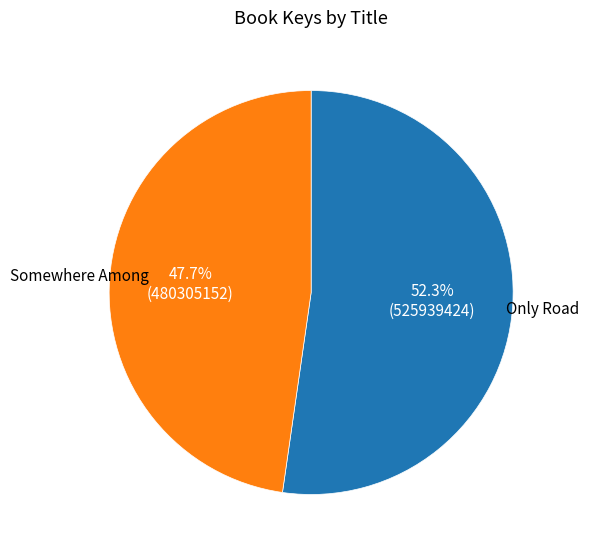

How many segments does this pie chart have?

2